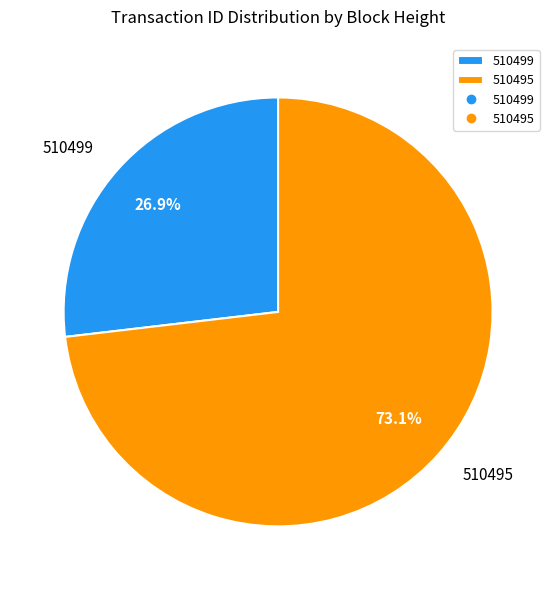

What is the ratio of the value at 510495 to the value at 510499?

2.7